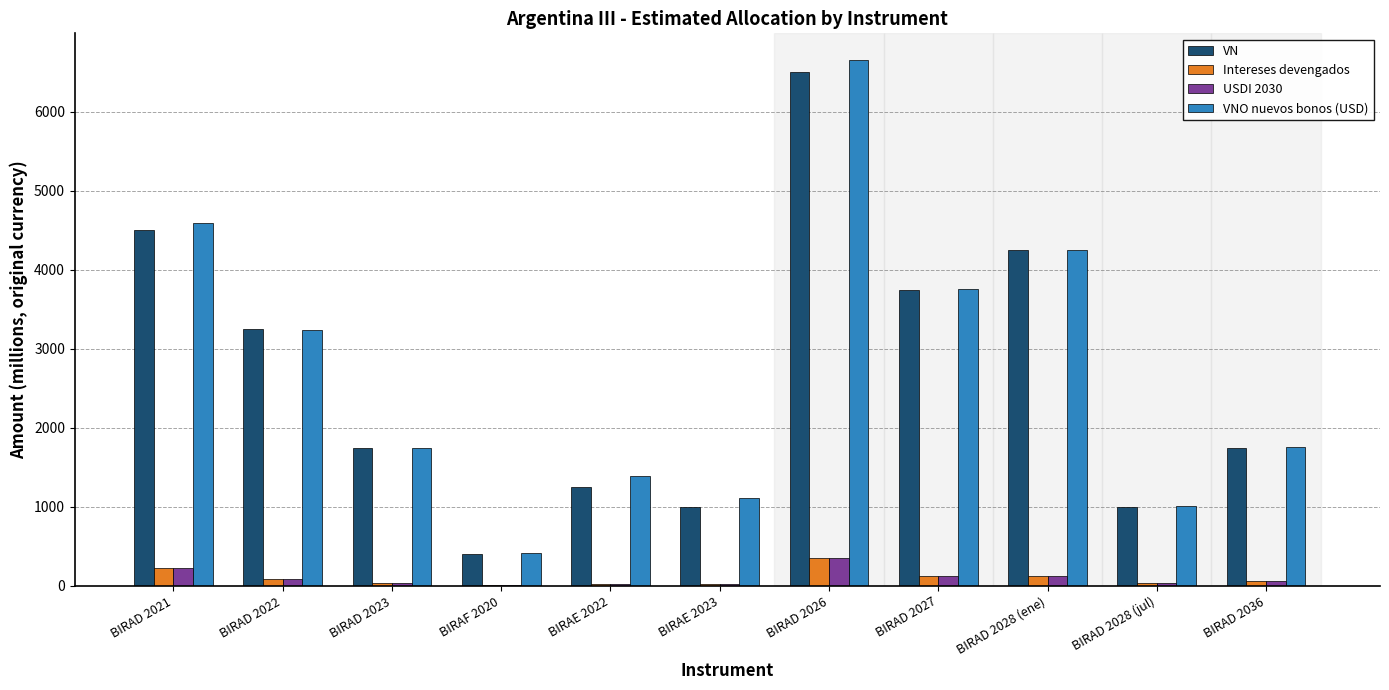

Is it true that USDI 2030 equals 41.4 at BIRAD 2023?

True